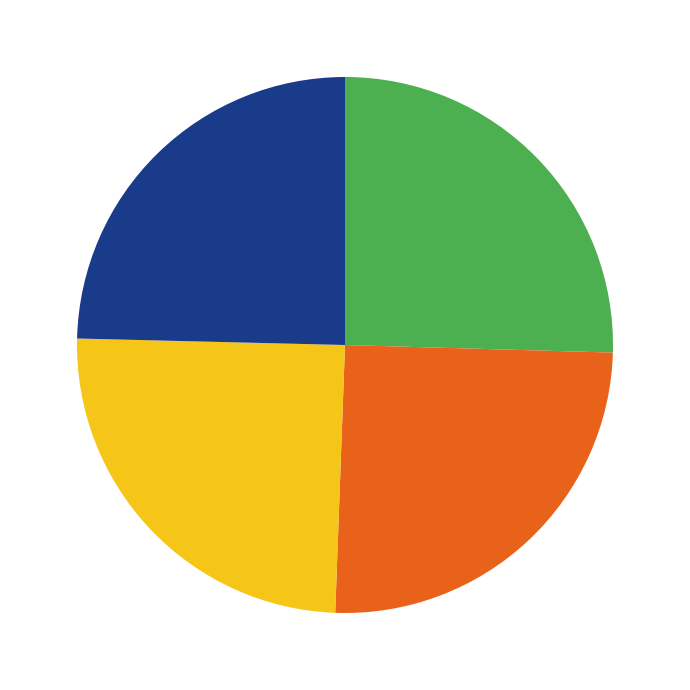

Is there a majority slice in this chart?

No